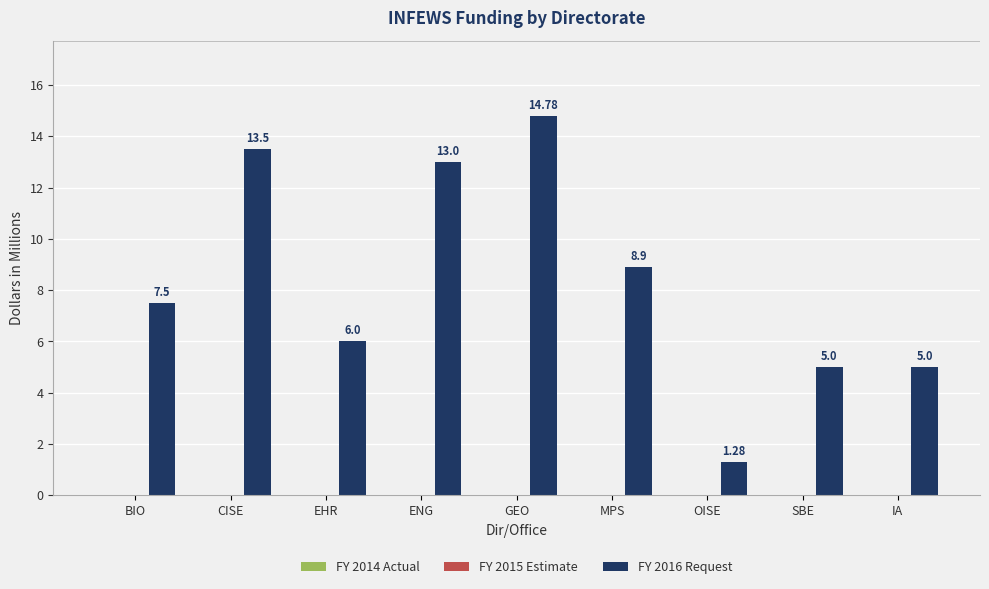

What is the difference between the maximum and second lowest values?

9.8